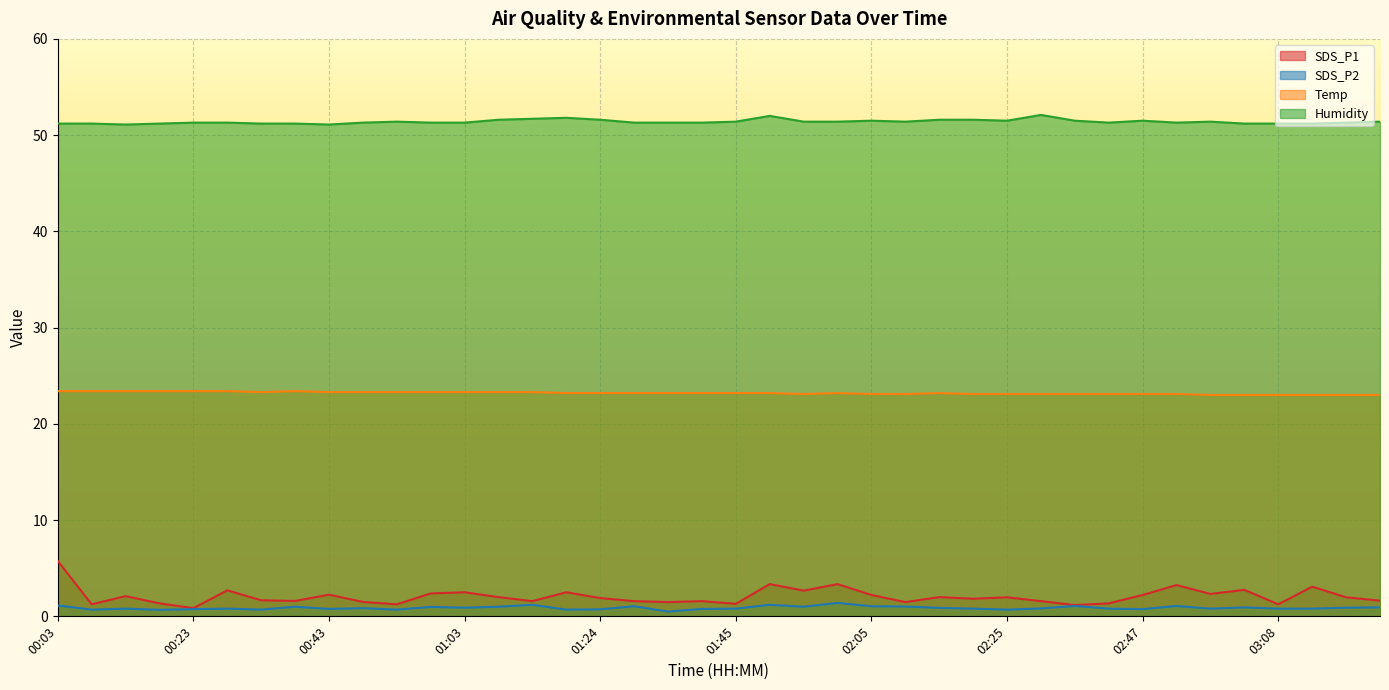

Read the SDS_P1 value at 00:58.

2.4